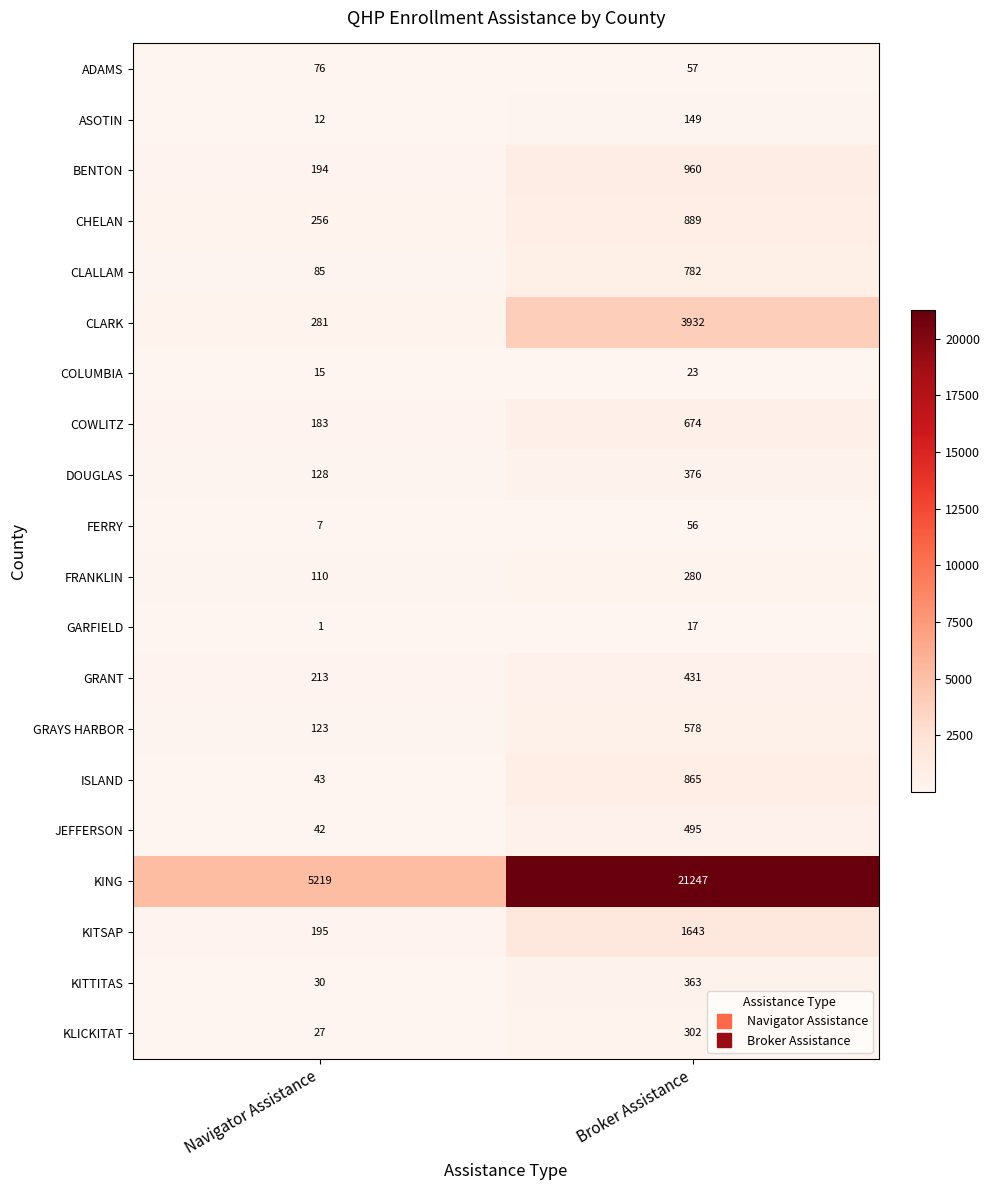

What is the sum of all GARFIELD values?

18